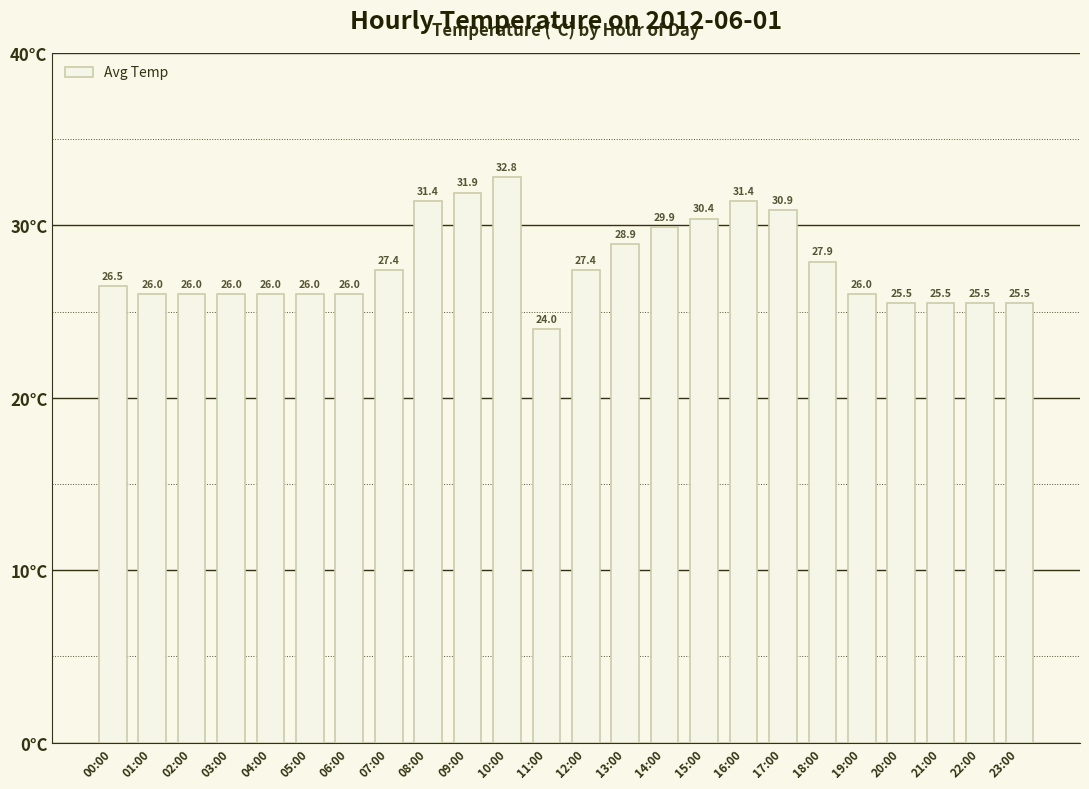

Which label corresponds to the smallest value in the chart?

11:00